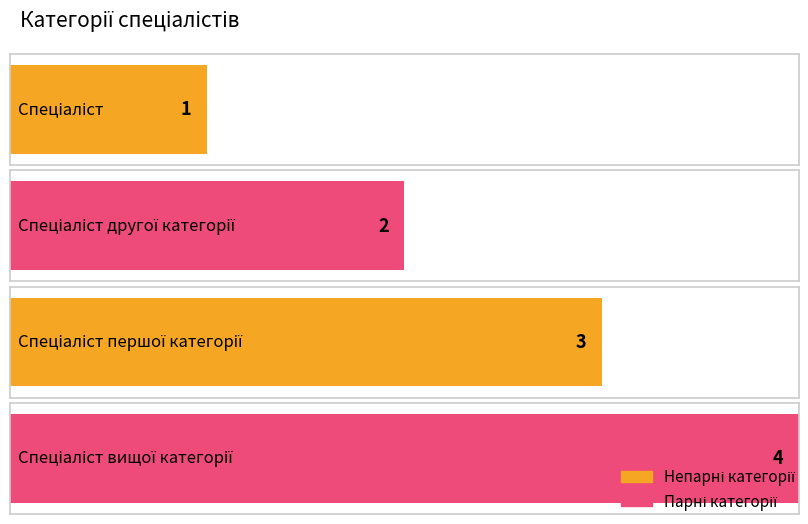

Count the number of values greater than 3.

1